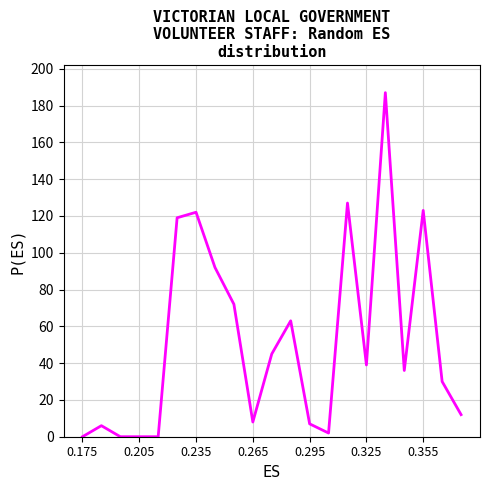

What is the greatest value displayed?

187